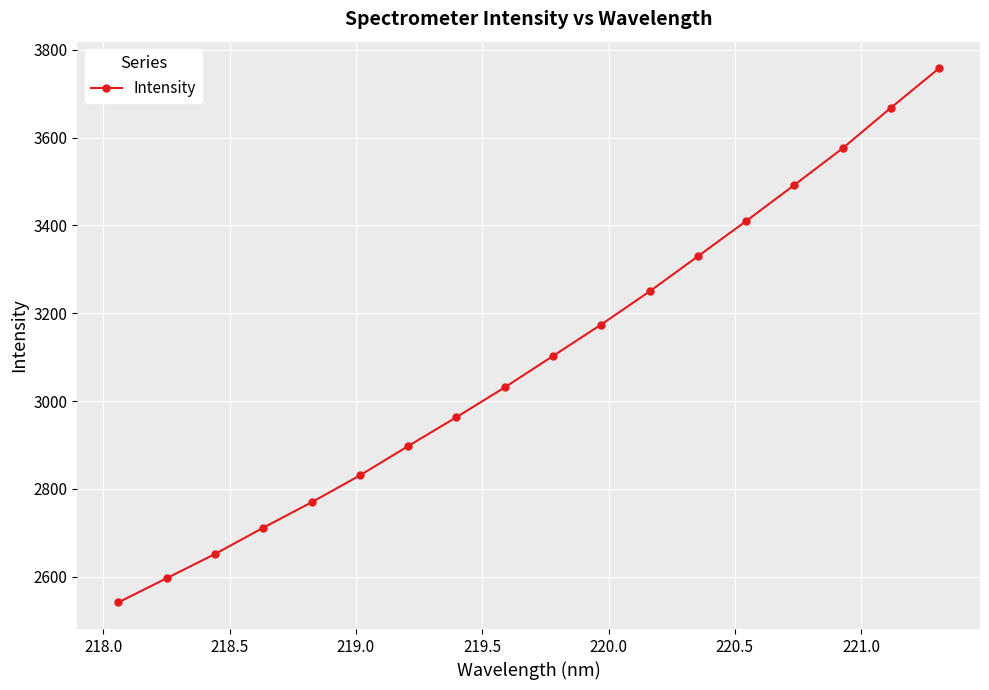

Reading right to left, list all the values displayed in this chart.

3757.7	3667.6	3575.4	3491.9	3409.7	3329.4	3249.6	3174.3	3102.6	3031.1	2963.3	2897.4	2830.7	2769.4	2711.6	2651.7	2596.6	2541.6